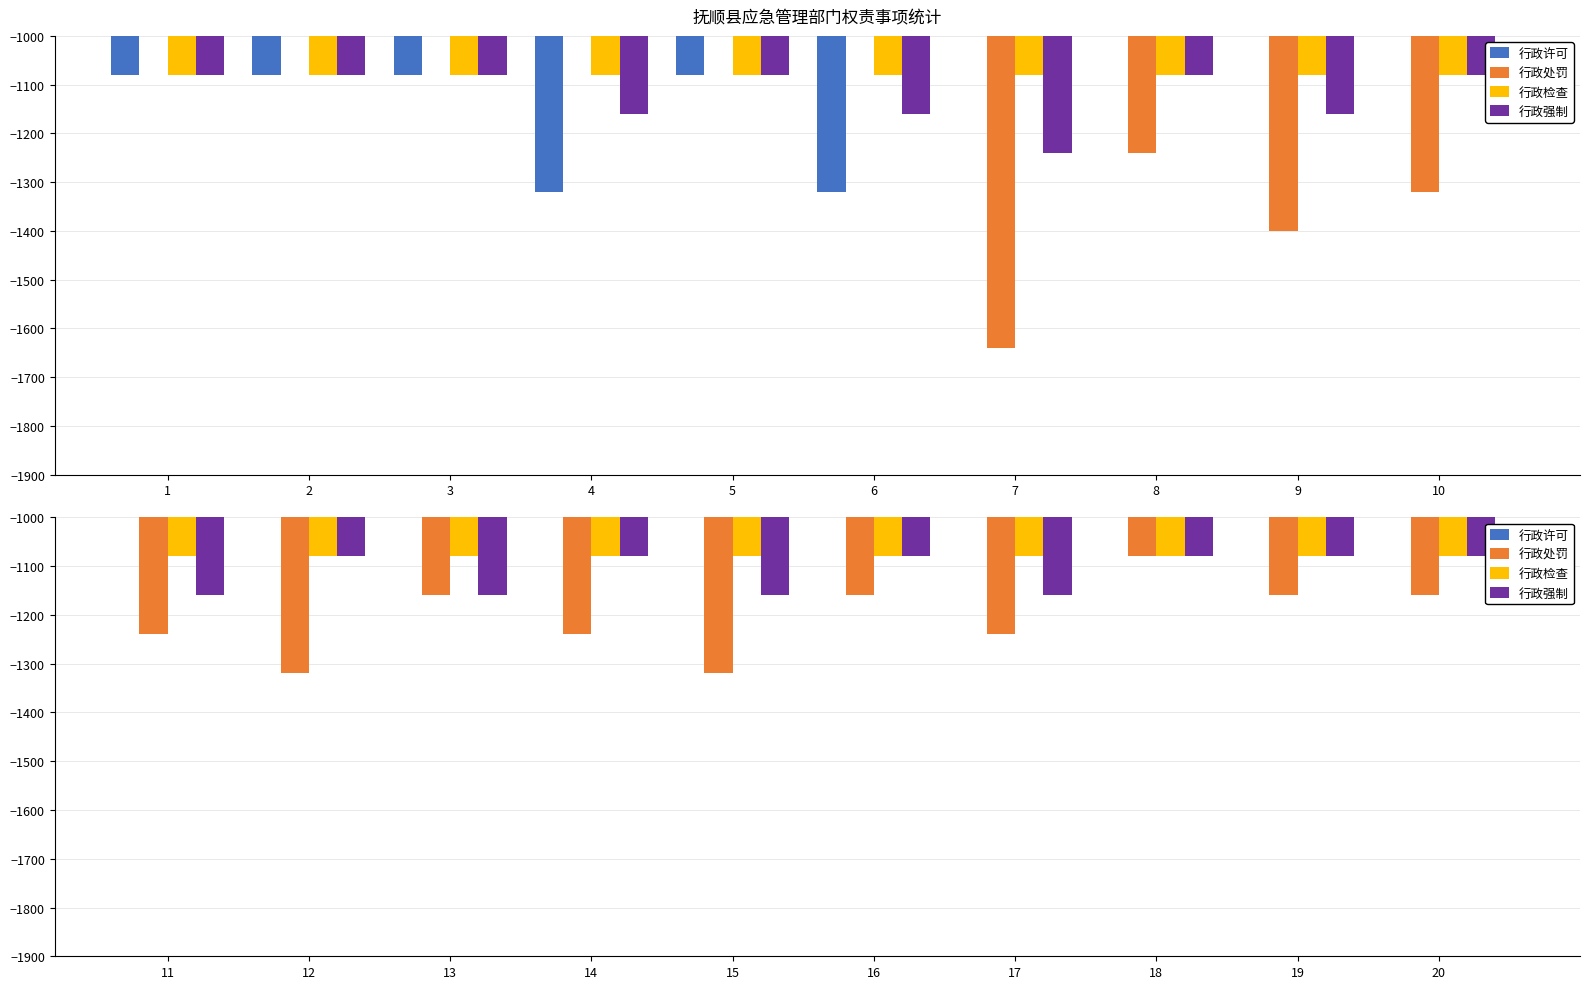

What are all the series names shown in the legend?

行政许可, 行政处罚, 行政检查, 行政强制